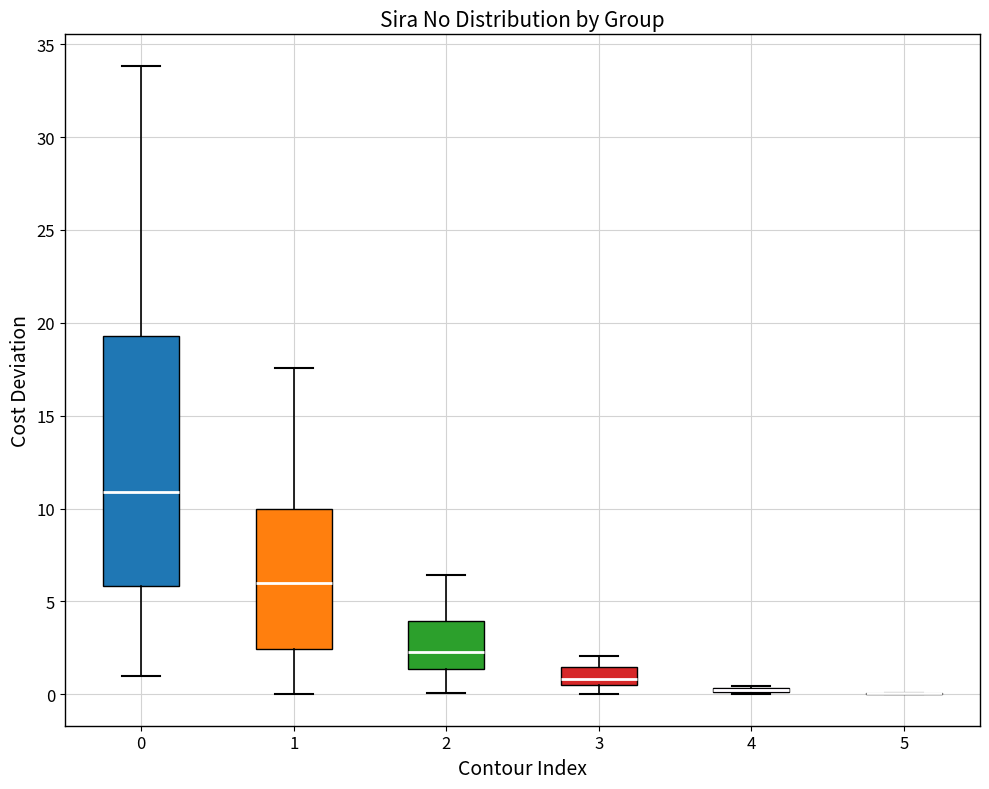

Which box is the tallest, from its lower edge to its upper edge?

0